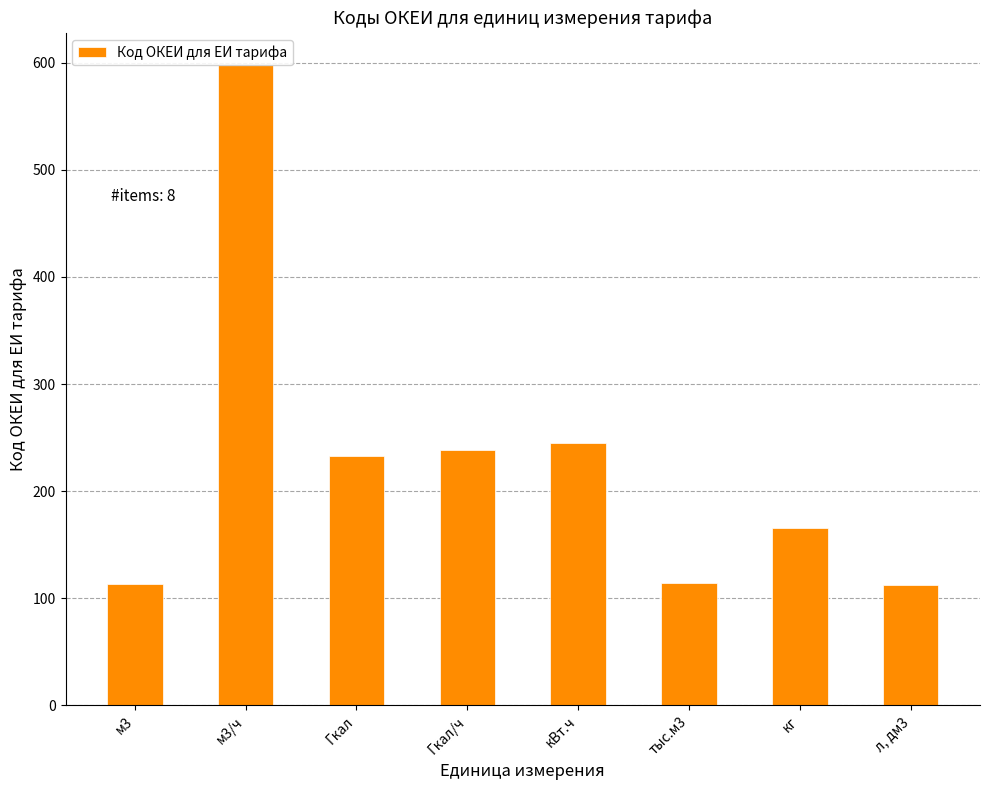

Count the number of data series in this chart.

1